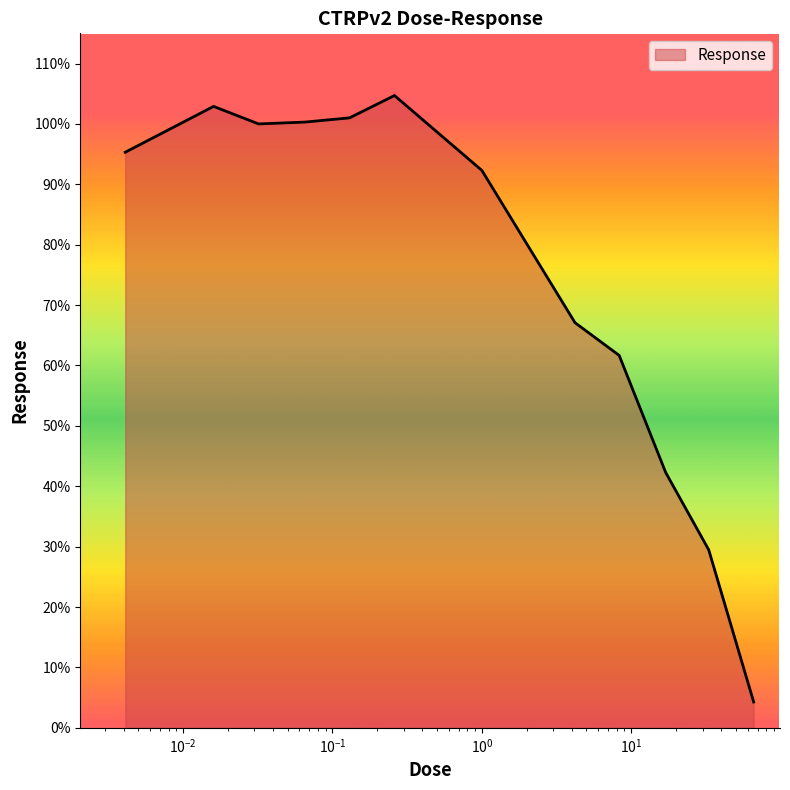

What is the smallest value displayed?

4.3